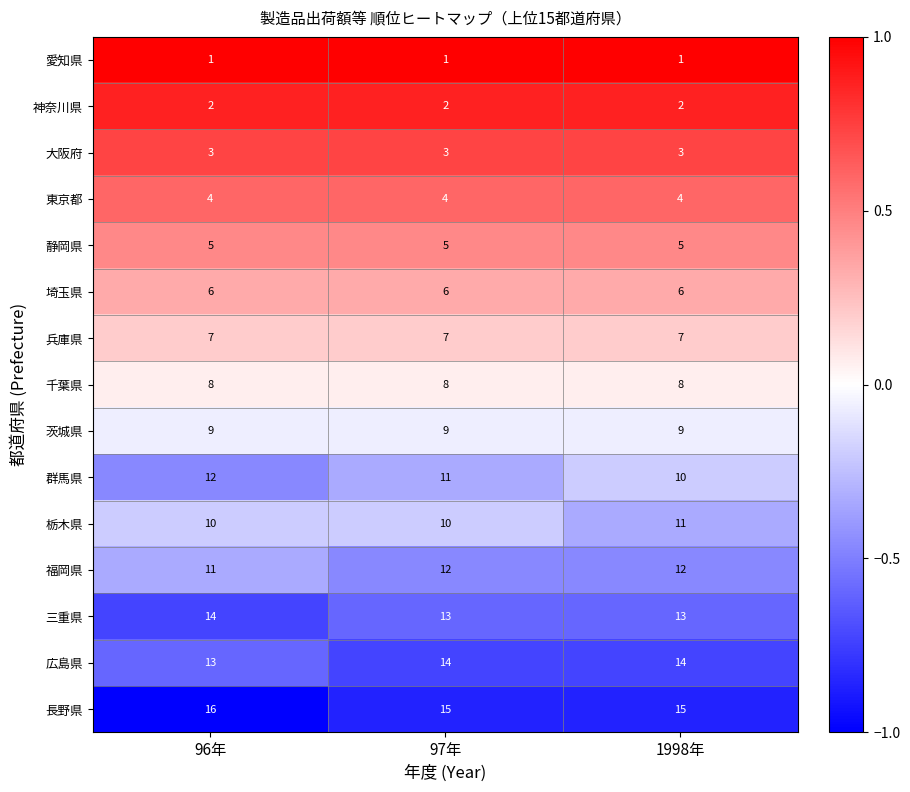

What is the sum of all 栃木県 values?

31